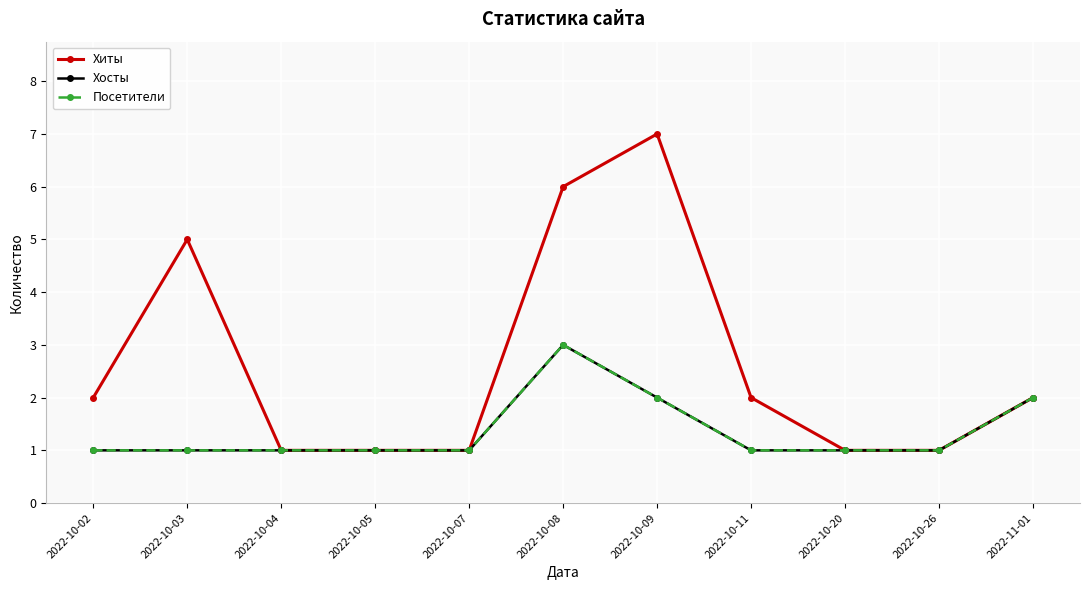

Which series has the largest range (max minus min)?

Хиты